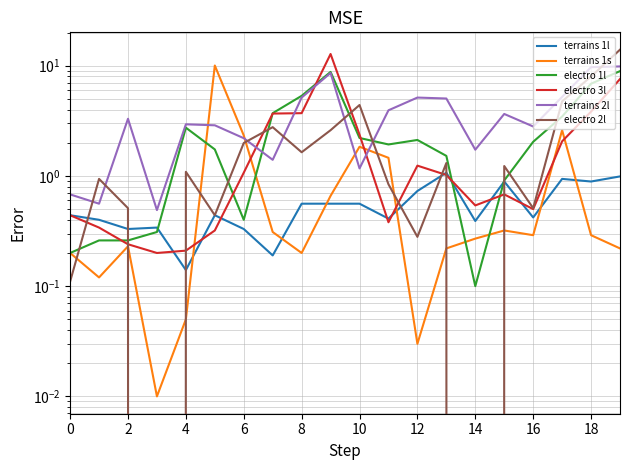

List the series in order of their peak value, lowest first.

terrains 1l, electro 1l, terrains 2l, terrains 1s, electro 3l, electro 2l